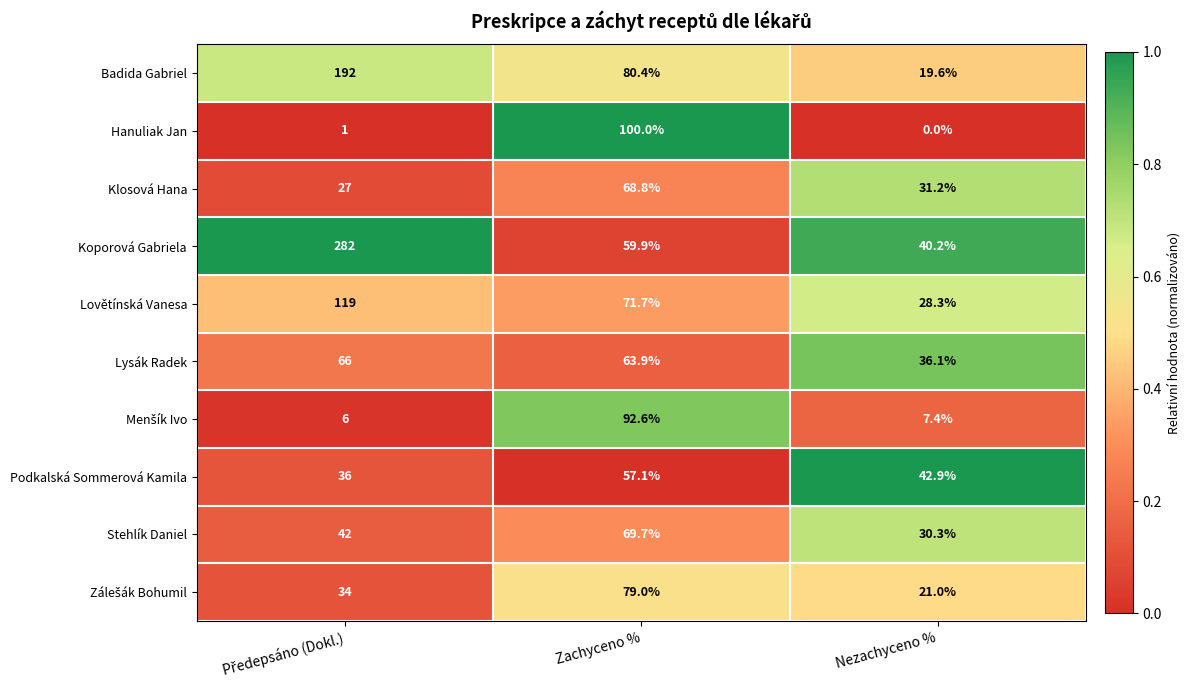

Which category has the lowest value in the Lovětínská Vanesa series?

Nezachyceno %